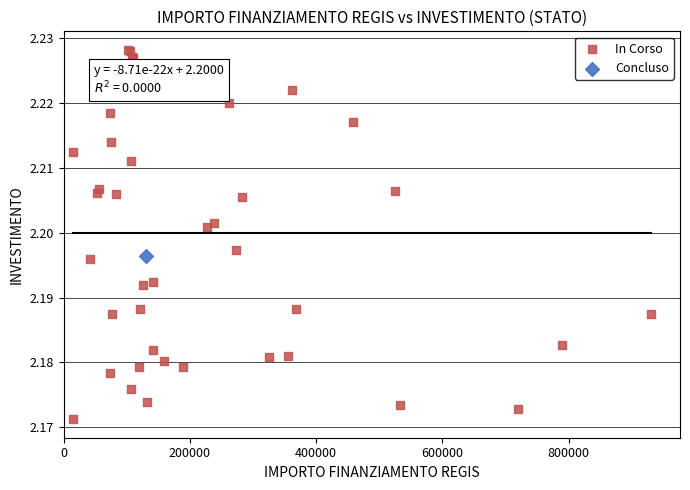

What are all the series names shown in the legend?

In Corso, Concluso